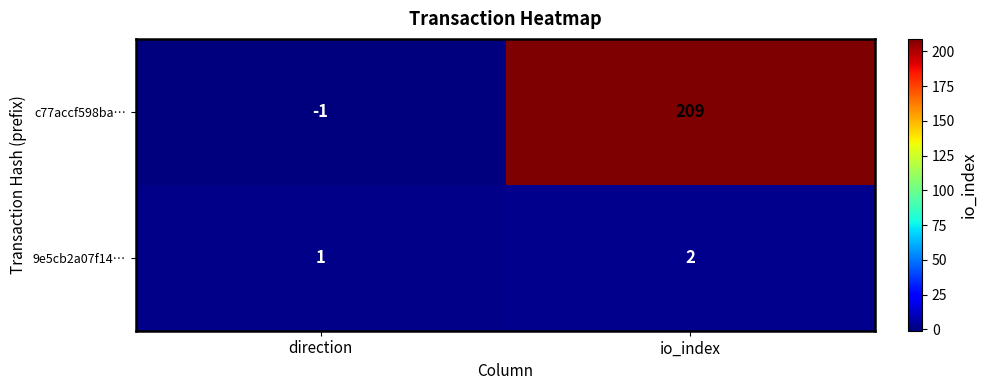

What is the difference between the c77accf598ba… values at io_index and direction?

210